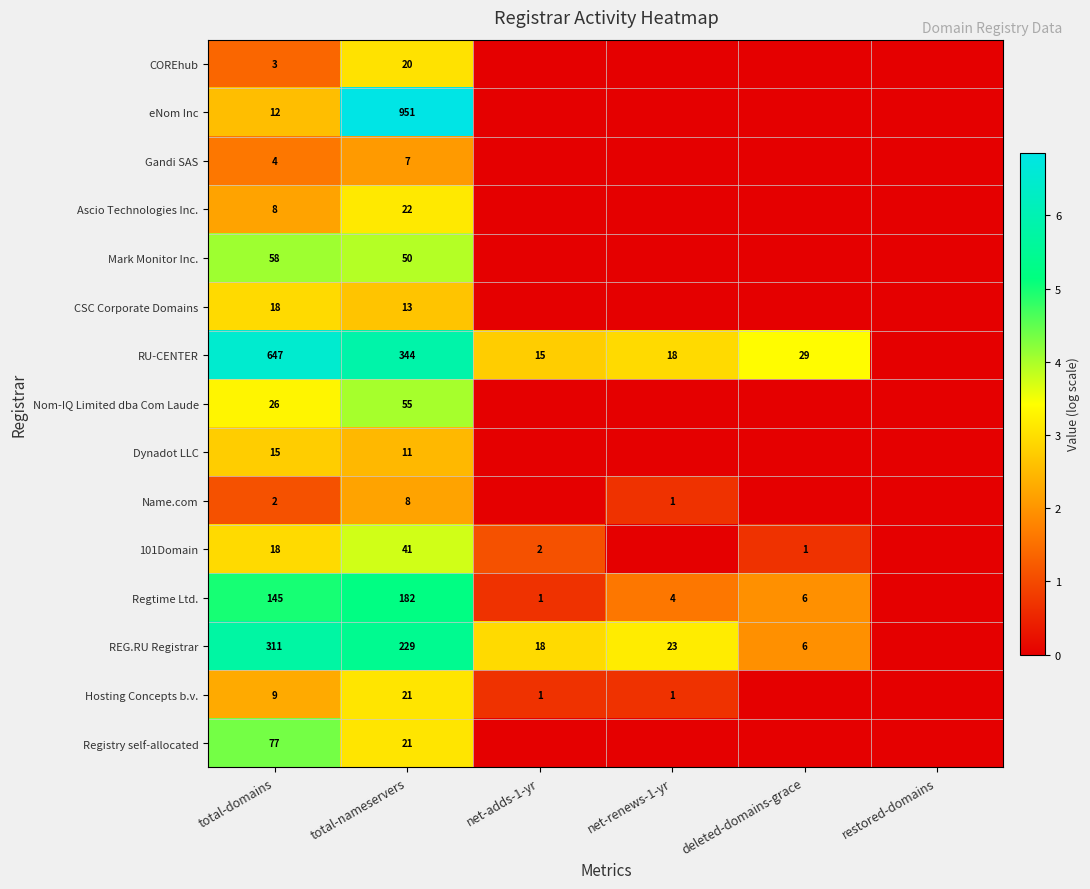

Is it true that REG.RU Registrar equals 229 at total-nameservers?

True